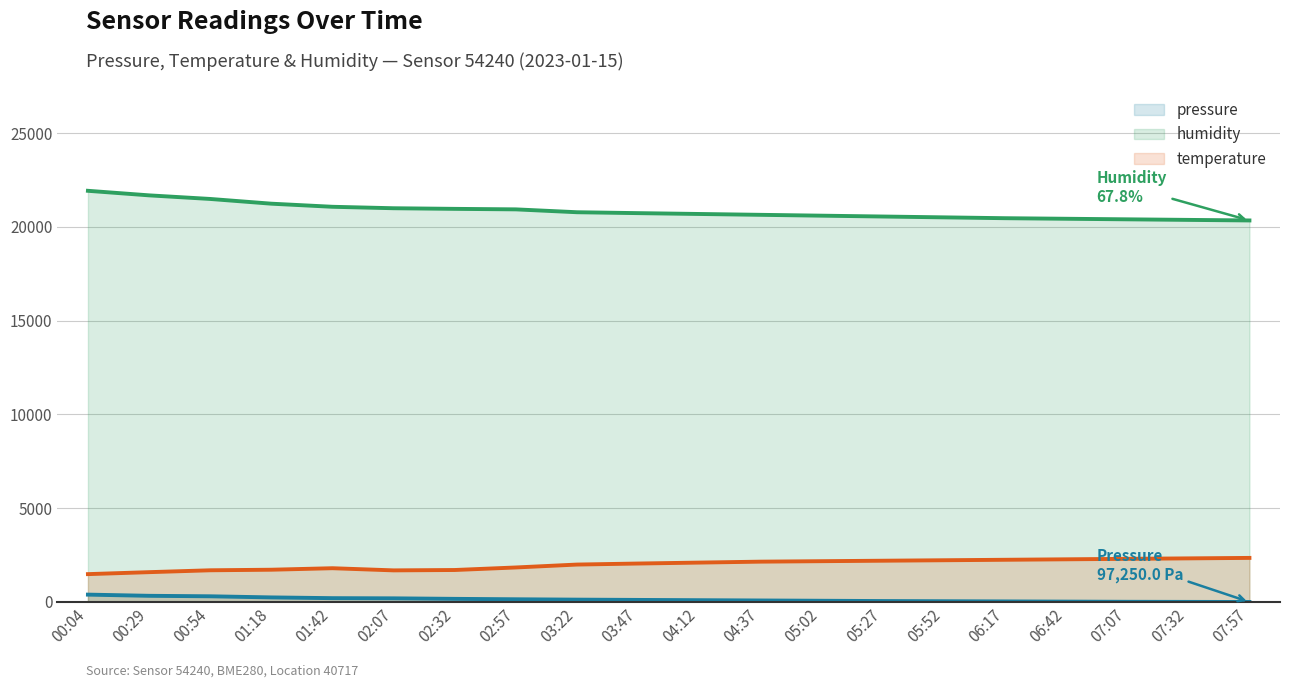

How many lines are shown in the chart?

3